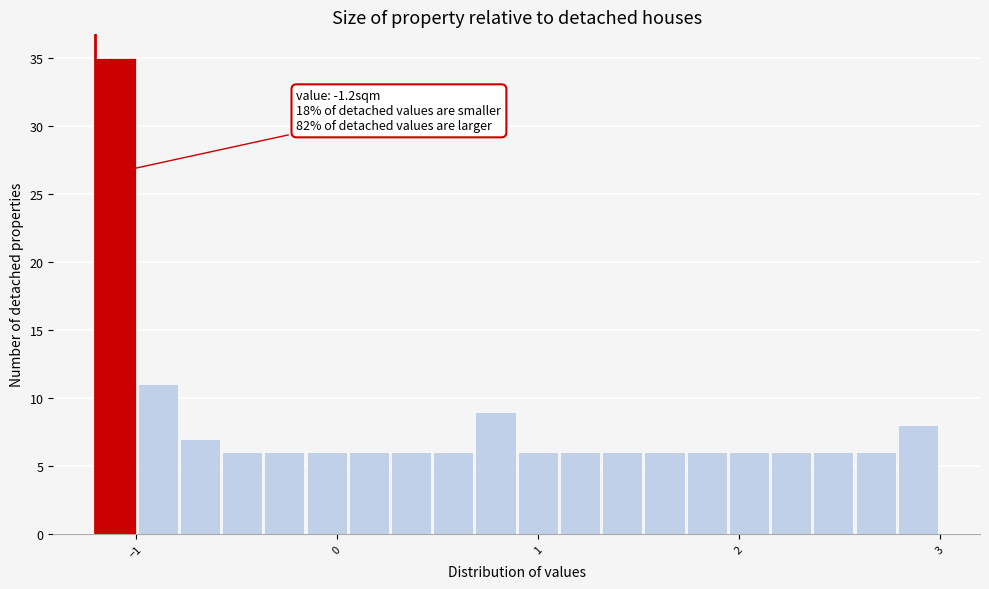

Read against the x-axis, roughly where is the centre of the tallest bar?

-1.1